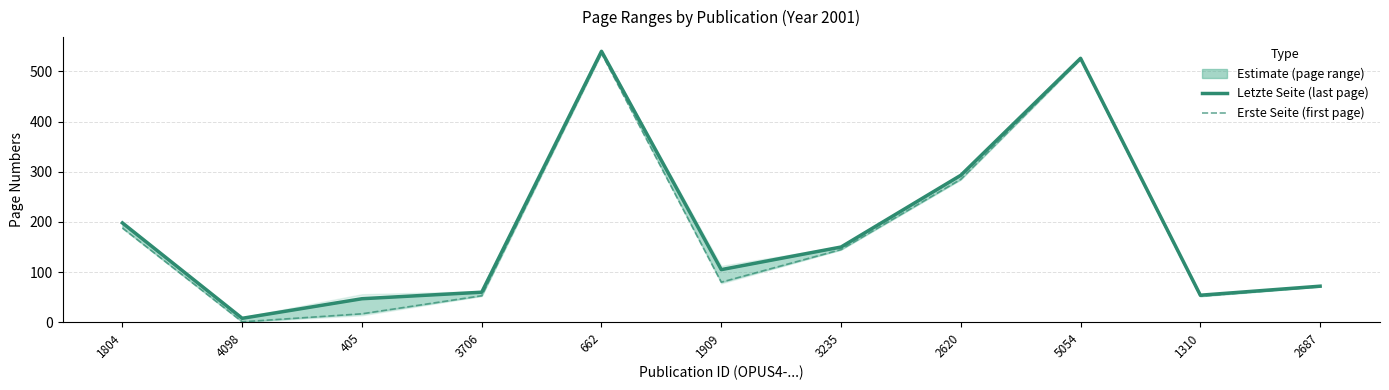

Between 405 and 3706, which series saw the biggest shift?

Erste Seite (lower)